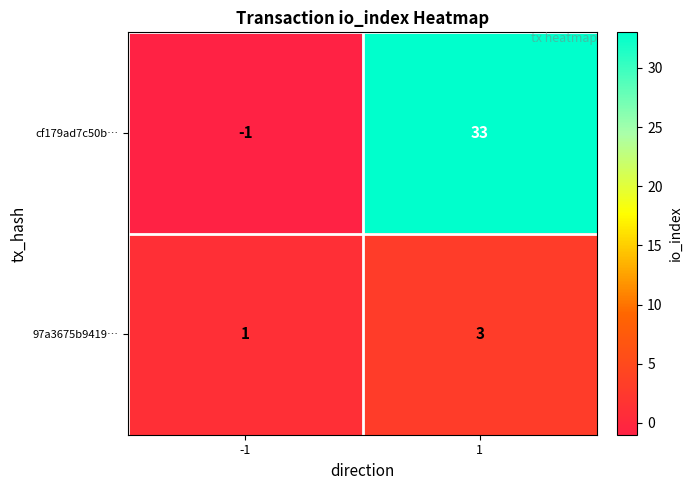

Reading left to right, transcribe all the data shown in this chart.

cf179ad7c50b…: -1=-1	1=33
97a3675b9419…: -1=1	1=3